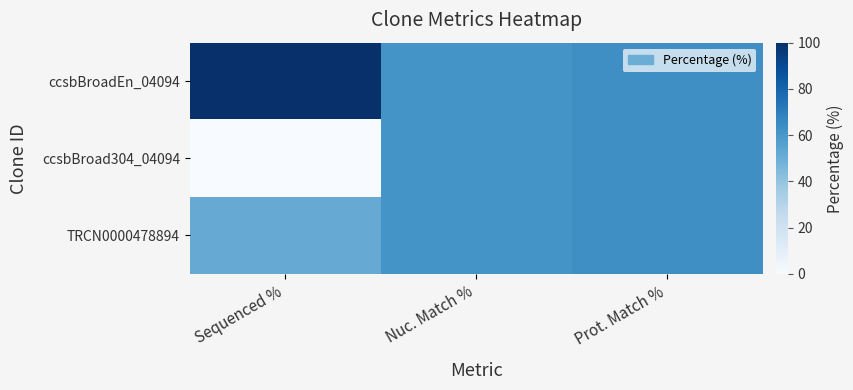

Reading left to right, list all the values displayed in this chart.

ccsbBroadEn_04094: Sequenced %=100.0	Nuc. Match %=61.5	Prot. Match %=63.3
ccsbBroad304_04094: Sequenced %=0.0	Nuc. Match %=61.5	Prot. Match %=63.3
TRCN0000478894: Sequenced %=51.5	Nuc. Match %=61.5	Prot. Match %=63.3